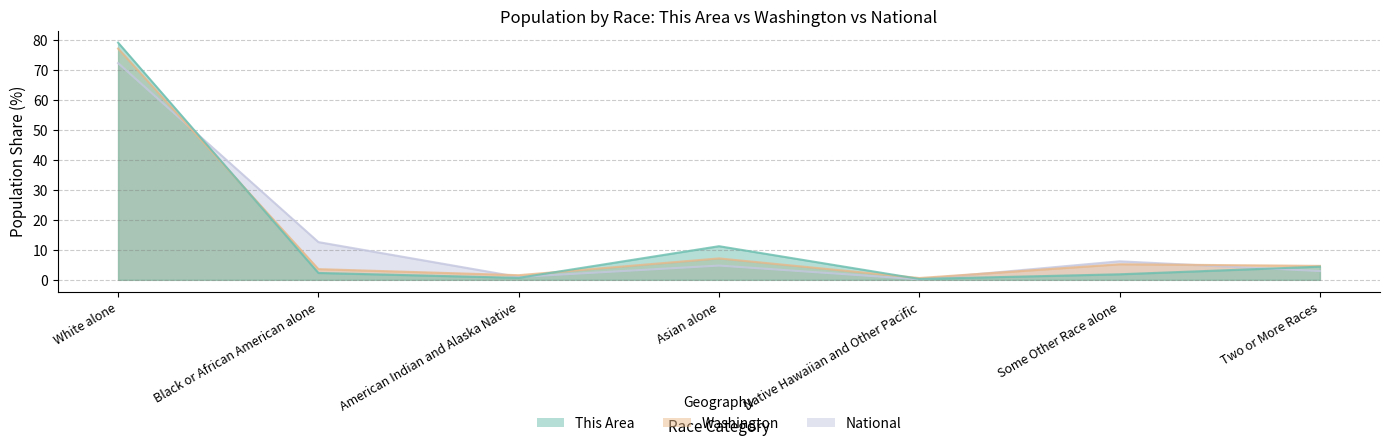

The value of Washington at Some Other Race alone is 5.2. True or false?

True